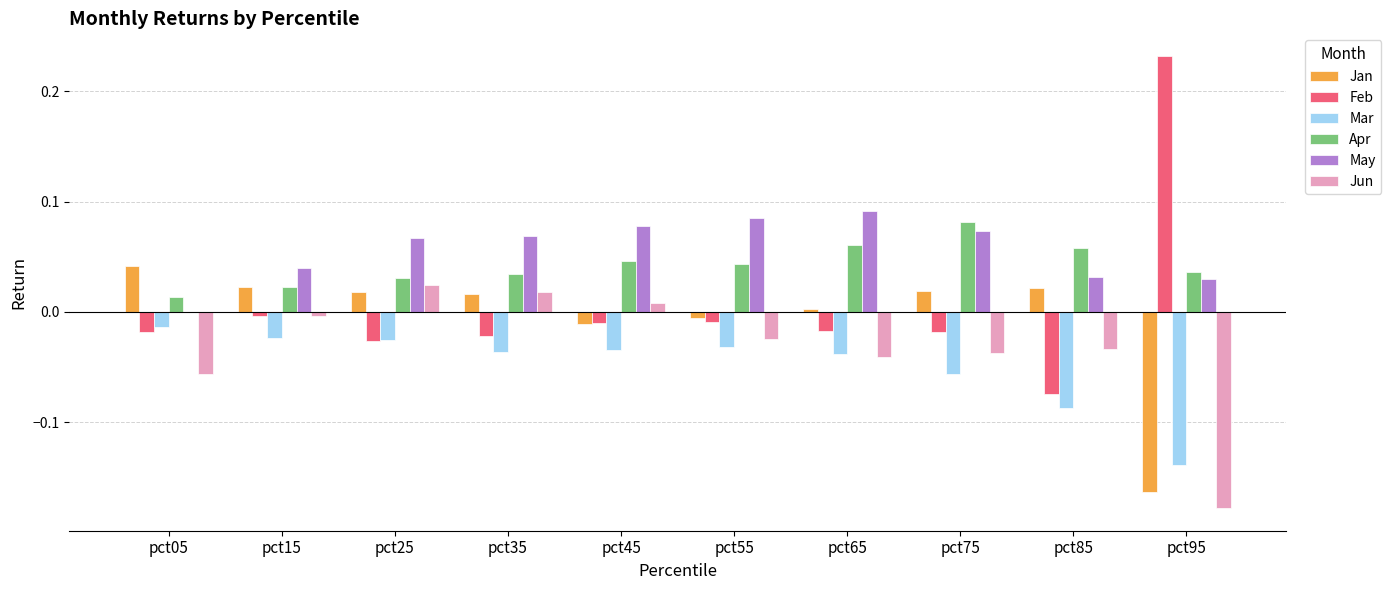

Is the value of Apr at pct55 greater than the value of Mar at pct85?

Yes